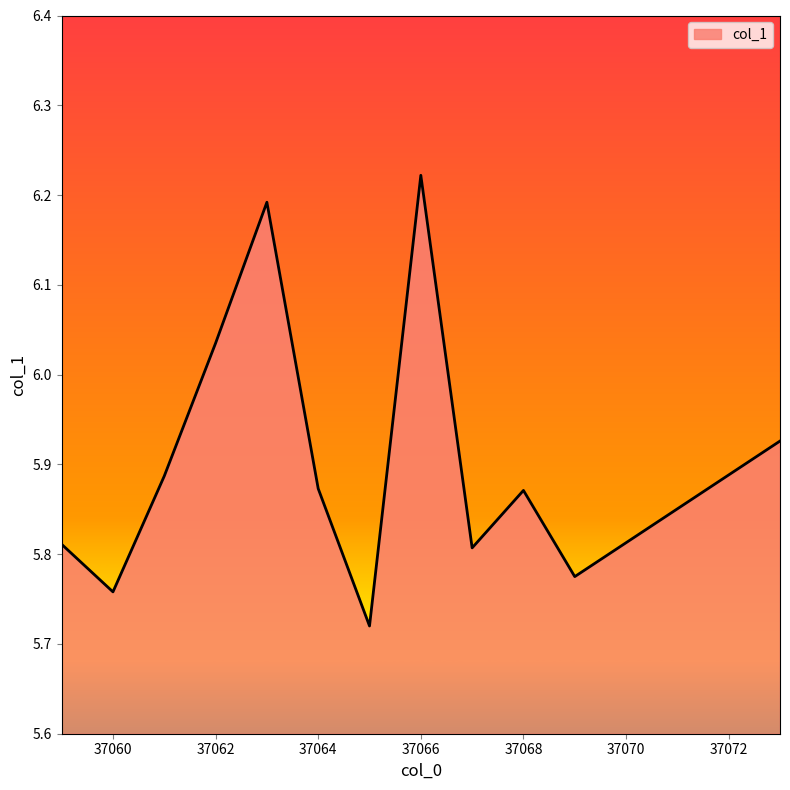

Which label corresponds to the smallest value in the chart?

37065